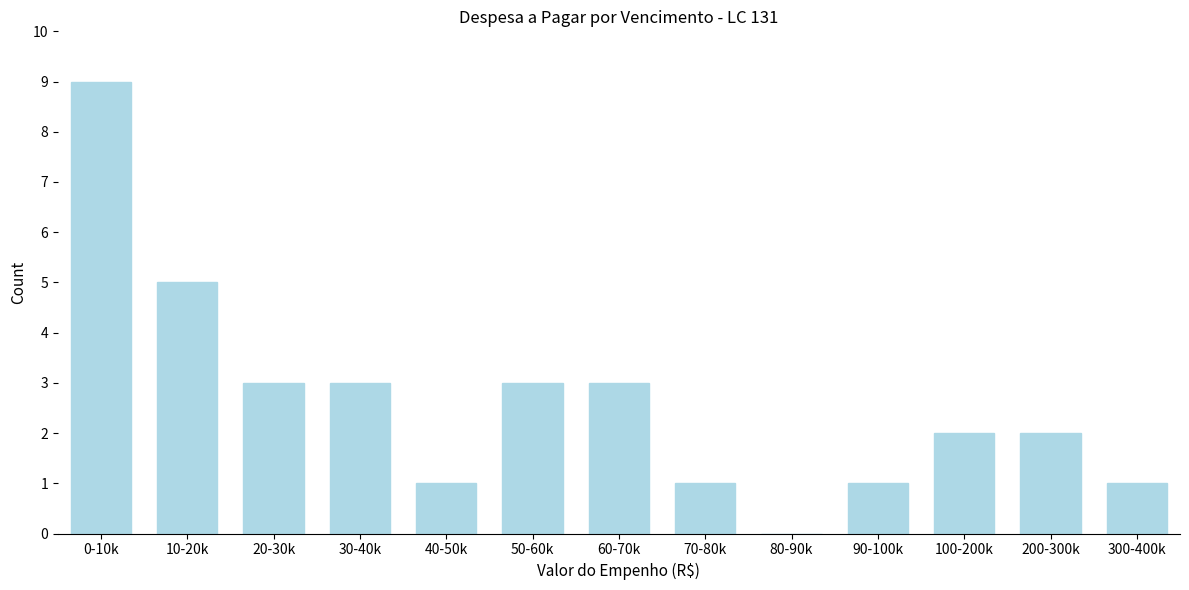

Reading left to right, transcribe all the data shown in this chart.

0-10k=9	10-20k=5	20-30k=3	30-40k=3	40-50k=1	50-60k=3	60-70k=3	70-80k=1	80-90k=0	90-100k=1	100-200k=2	200-300k=2	300-400k=1